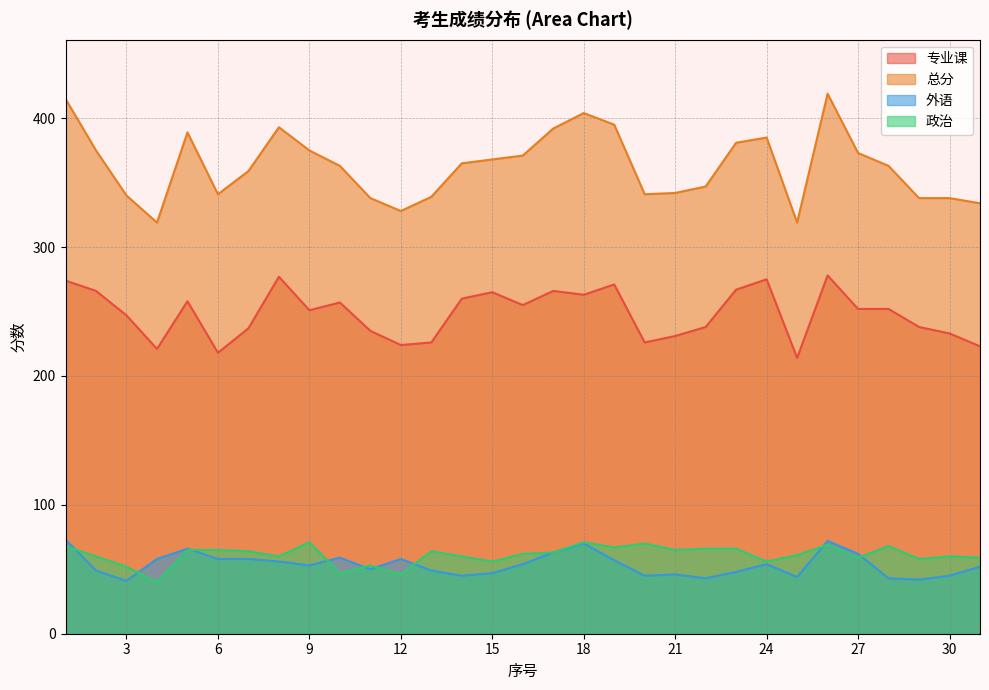

Where is 外语 nearest to the value 57?

19